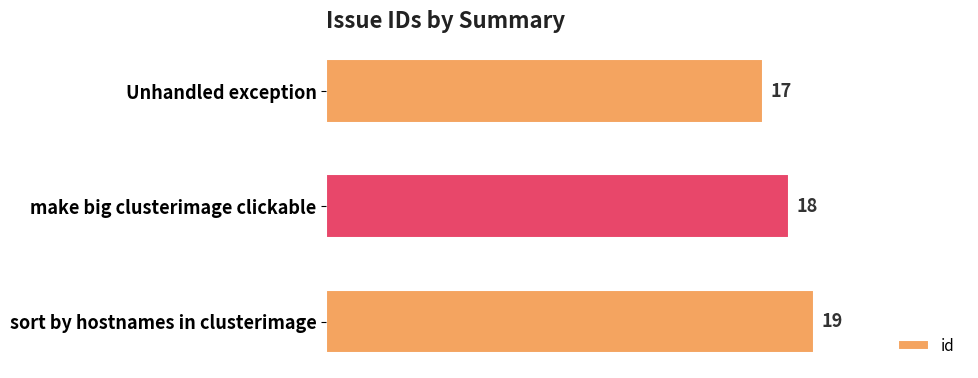

Count the values in the range 17 to 19.

3